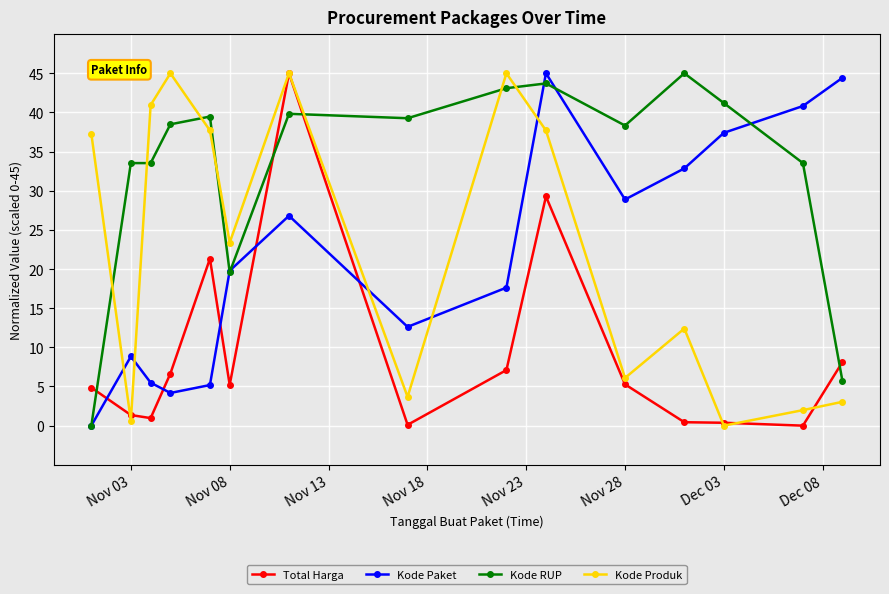

True or false: Kode RUP has more than 0 points higher than both neighbors.

True